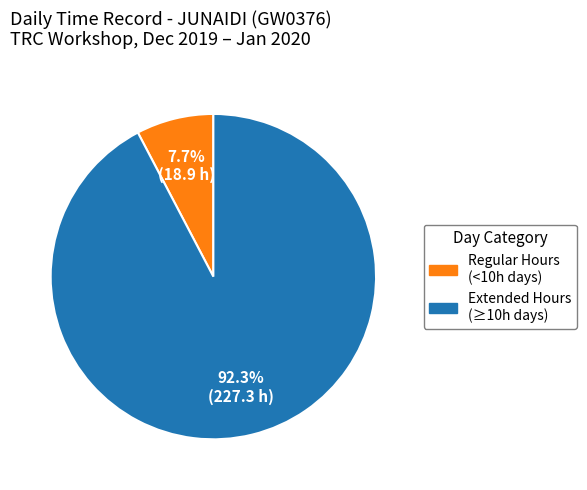

Is there a majority slice in this chart?

Yes